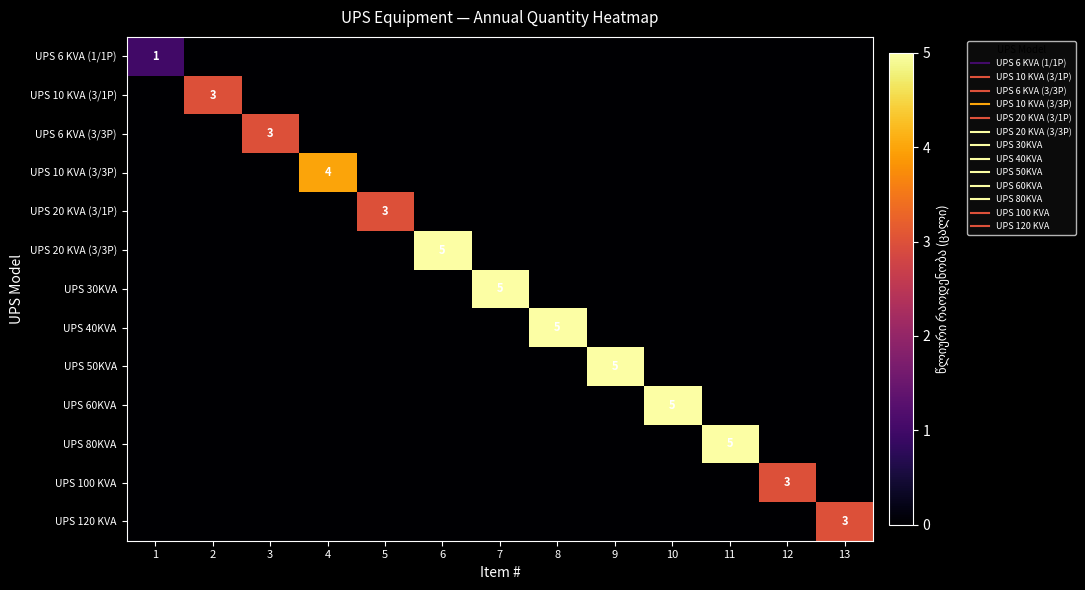

Between 13 and 3, which is larger?

13